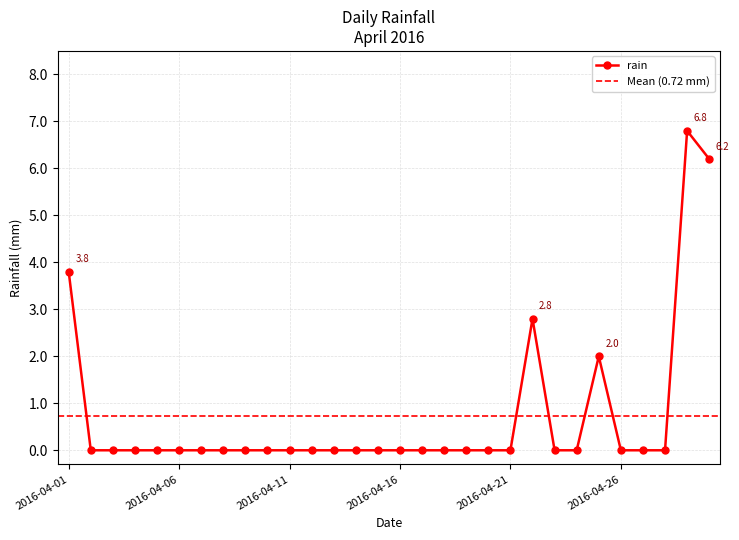

Which category has the highest value across all series?

2016-04-29